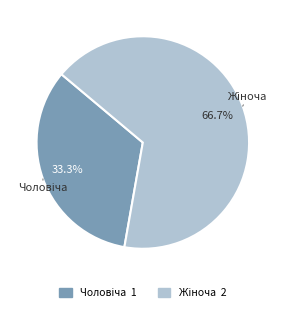

How many segments does this pie chart have?

2